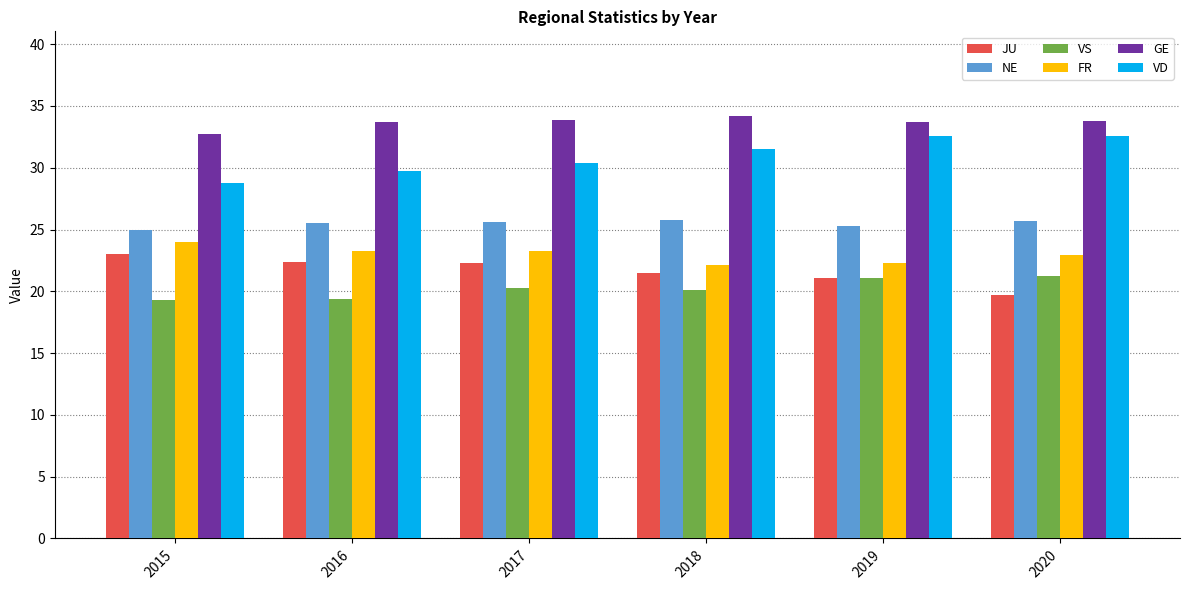

Rank the series by their maximum value, from highest to lowest.

GE, VD, NE, FR, JU, VS